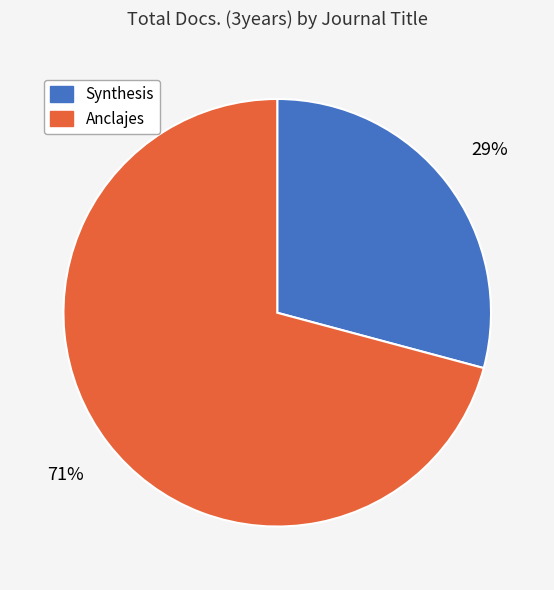

To the nearest percent, what is the difference between the Synthesis and Anclajes slice percentages?

42%